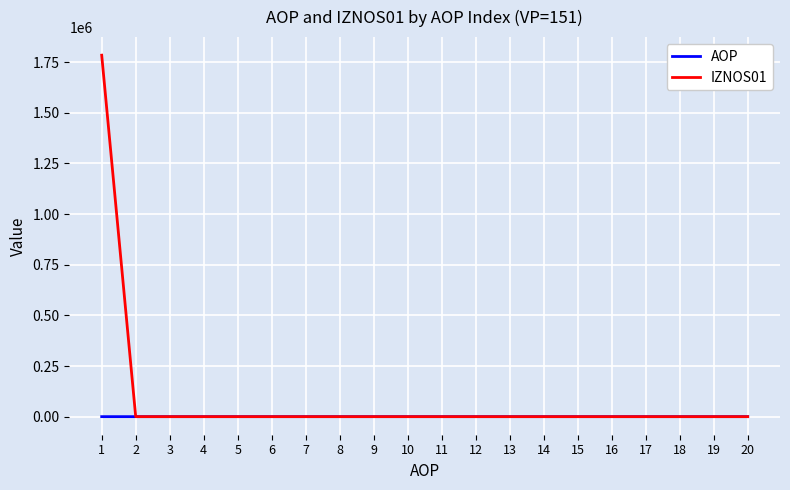

Between which two adjacent categories do IZNOS01 and AOP first intersect?

1 and 2